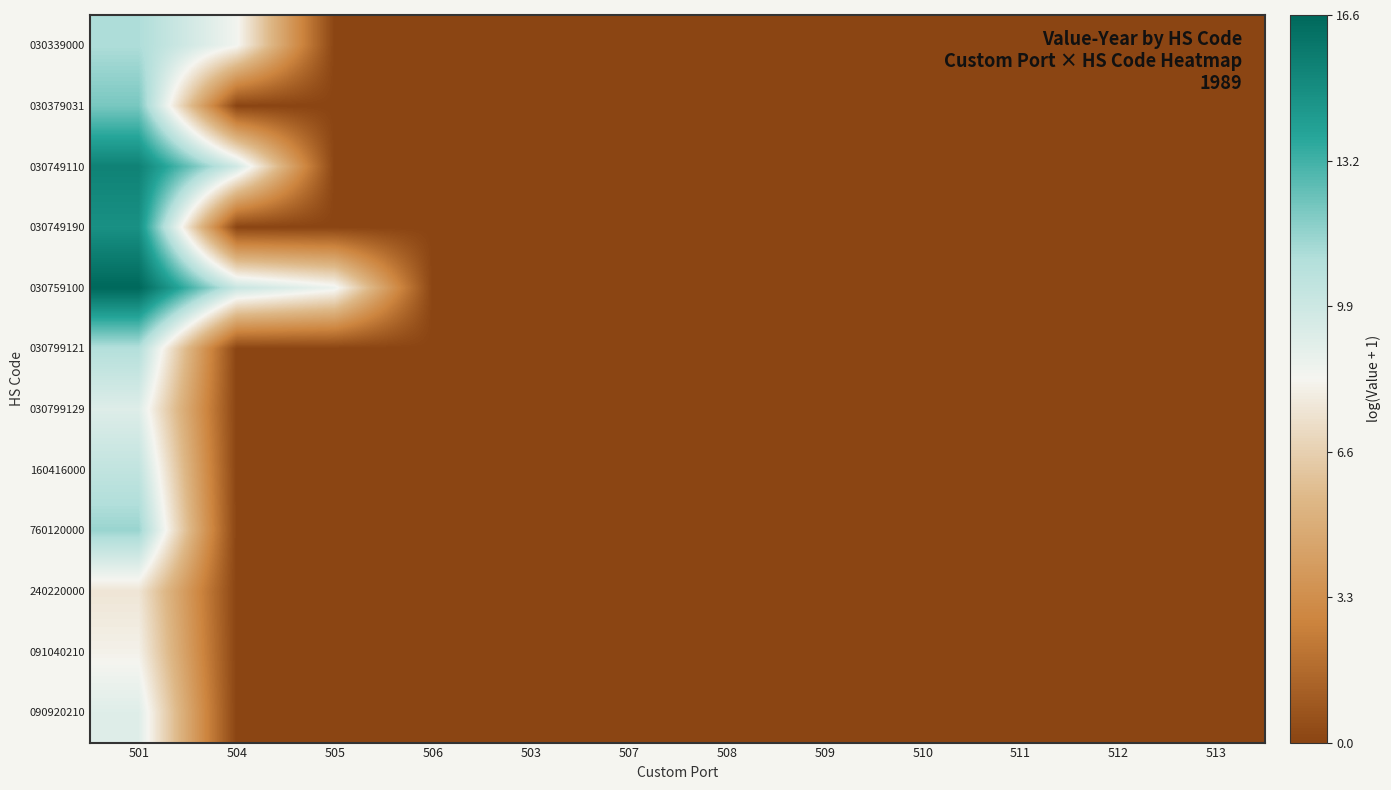

Rank the series at 503 from lowest to highest value.

030339000, 030379031, 030749110, 030749190, 030759100, 030799121, 030799129, 160416000, 760120000, 240220000, 091040210, 090920210